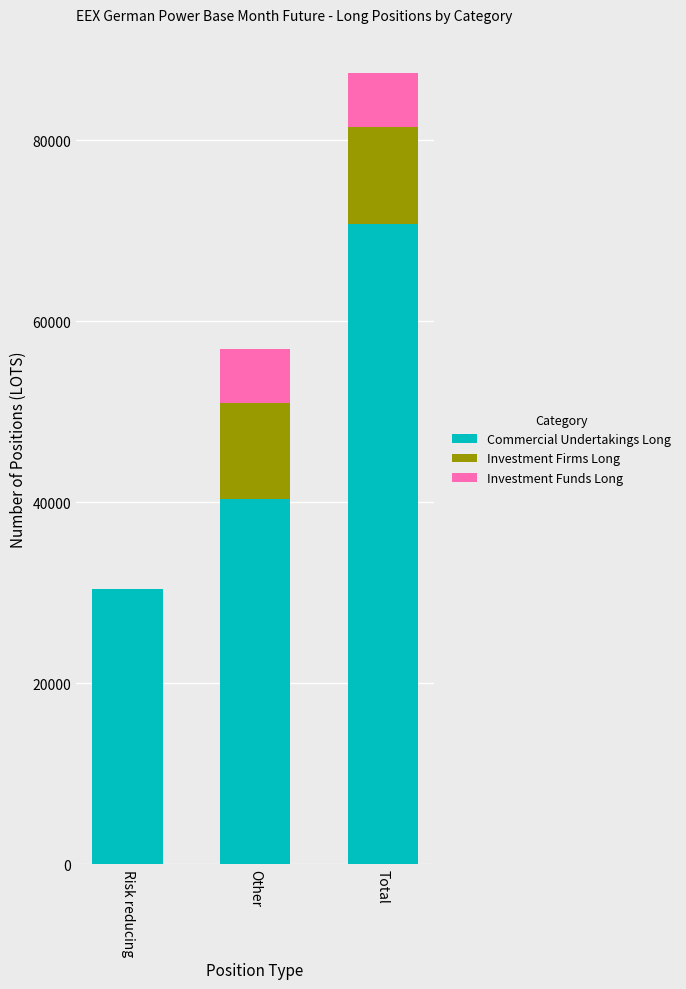

Reading left to right, what are the values for Commercial Undertakings Long?

Risk reducing=30407.6	Other=40371.2	Total=70778.8